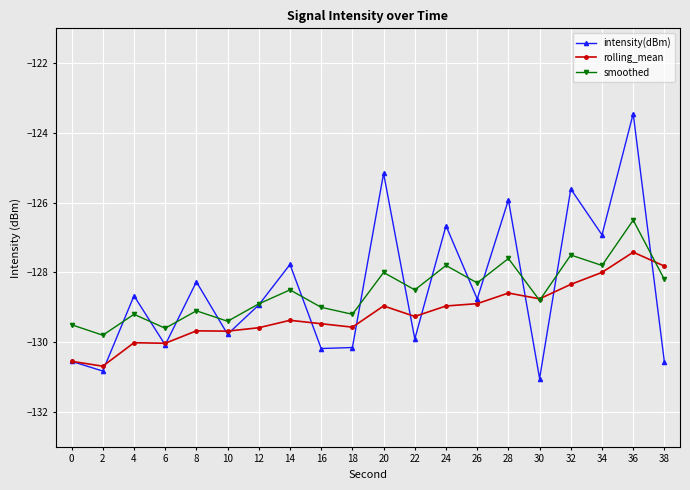

The intensity(dBm) series shows -127.8 at 14. True or false?

True